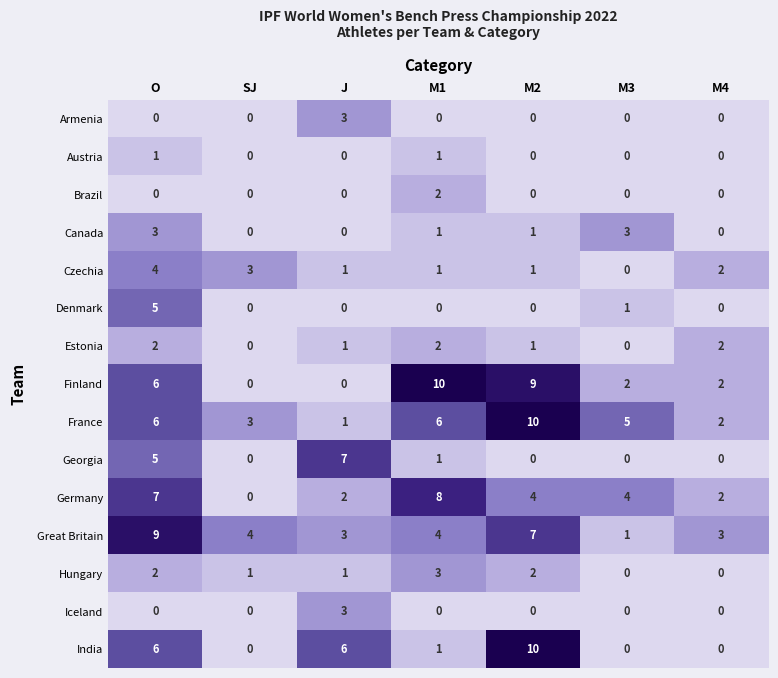

What is the spread (max minus min) of values at J?

7